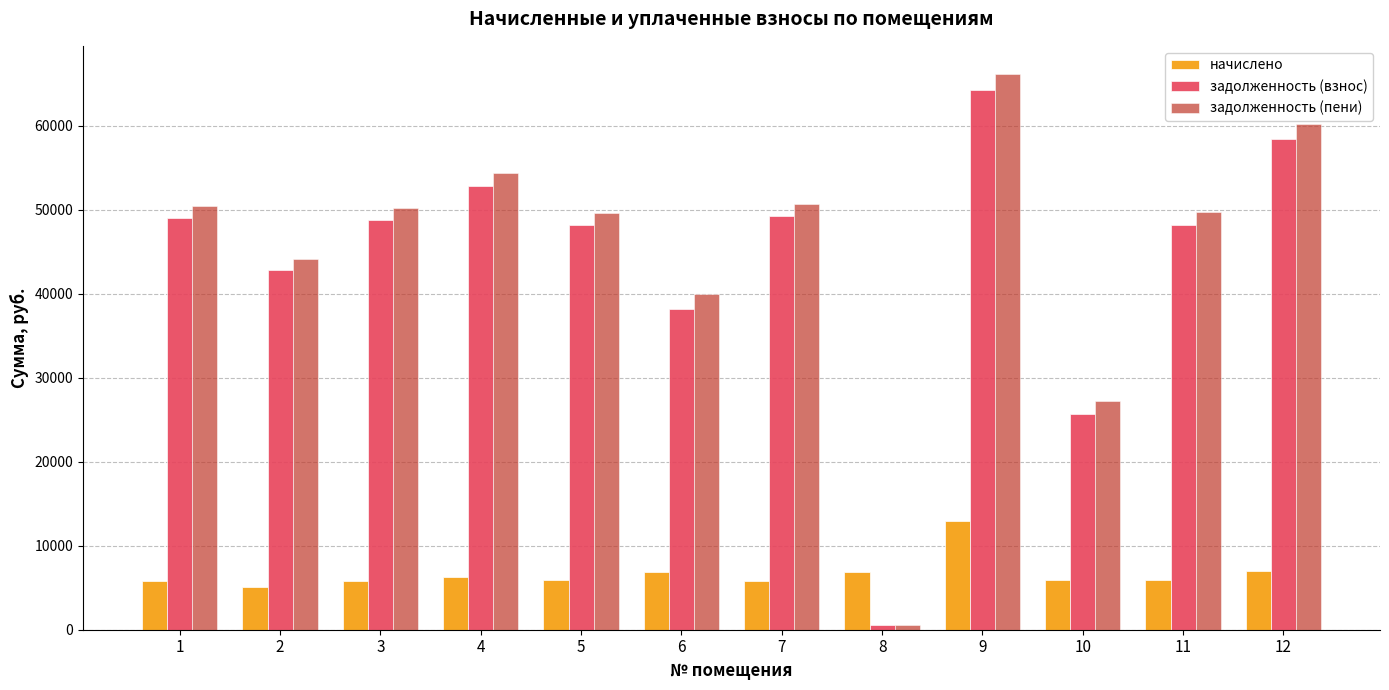

What is the sum of the начислено values at 4 and 3?

12075.1